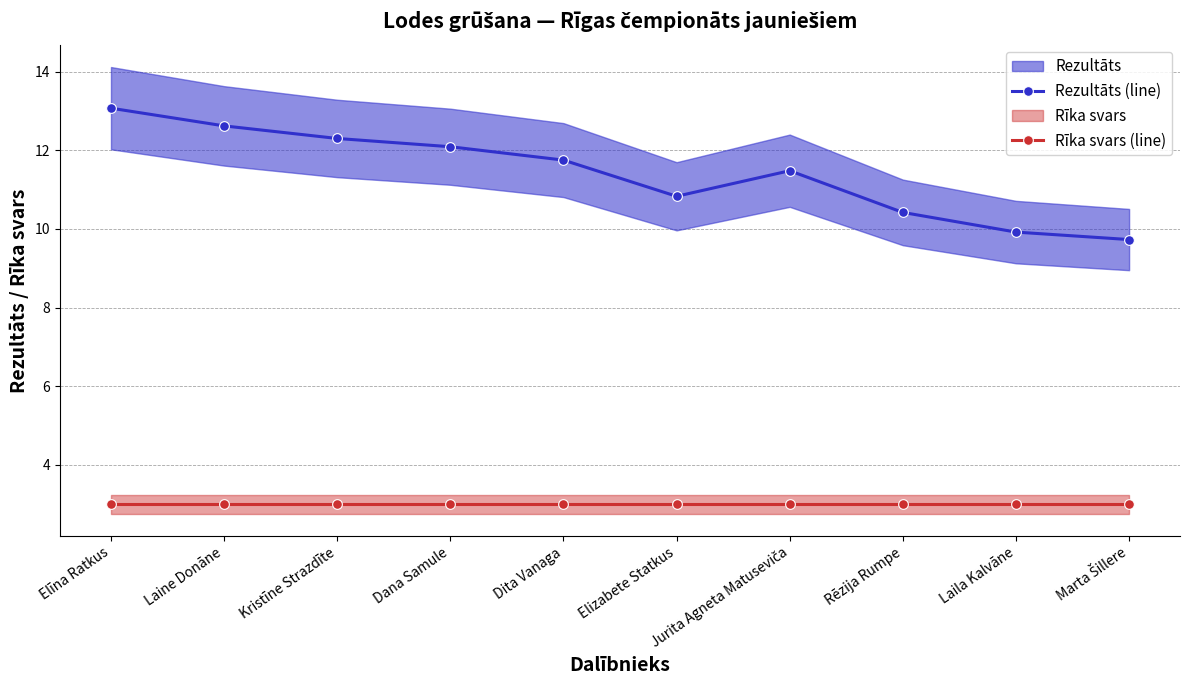

At Laine Donāne, list the series in order from smallest to largest.

Rīka svars (line), Rezultāts (line)